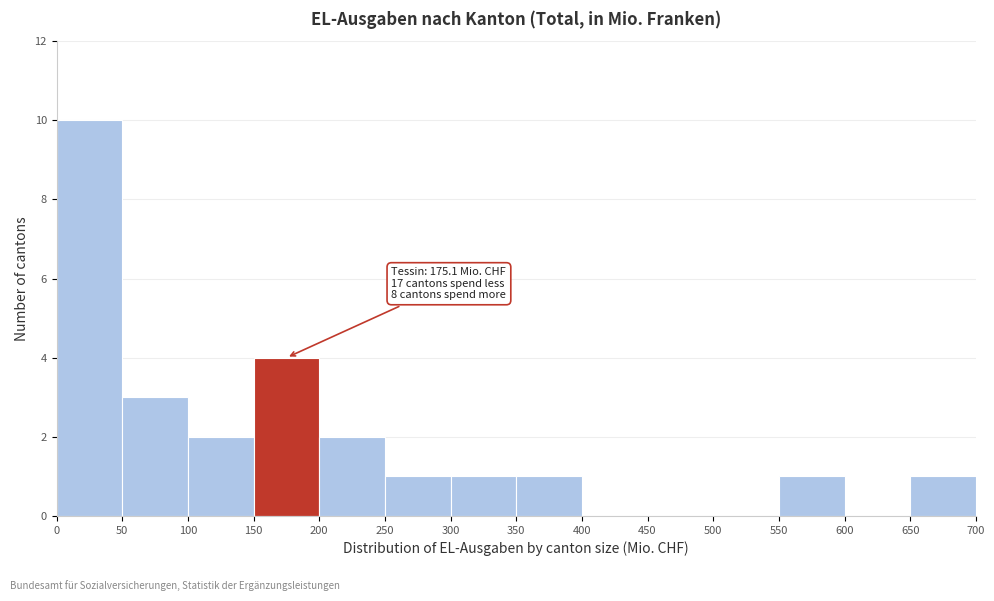

Over which range of the x-axis is the bar tallest?

0 to 50